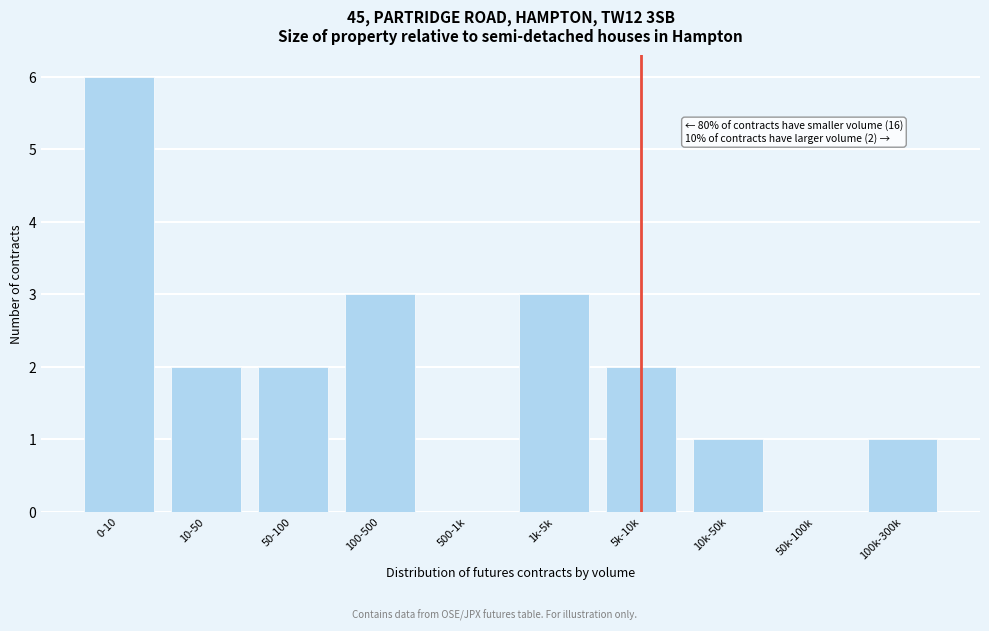

Reading left to right, what are all the values shown in this chart?

0-10=6	10-50=2	50-100=2	100-500=3	500-1k=0	1k-5k=3	5k-10k=2	10k-50k=1	50k-100k=0	100k-300k=1